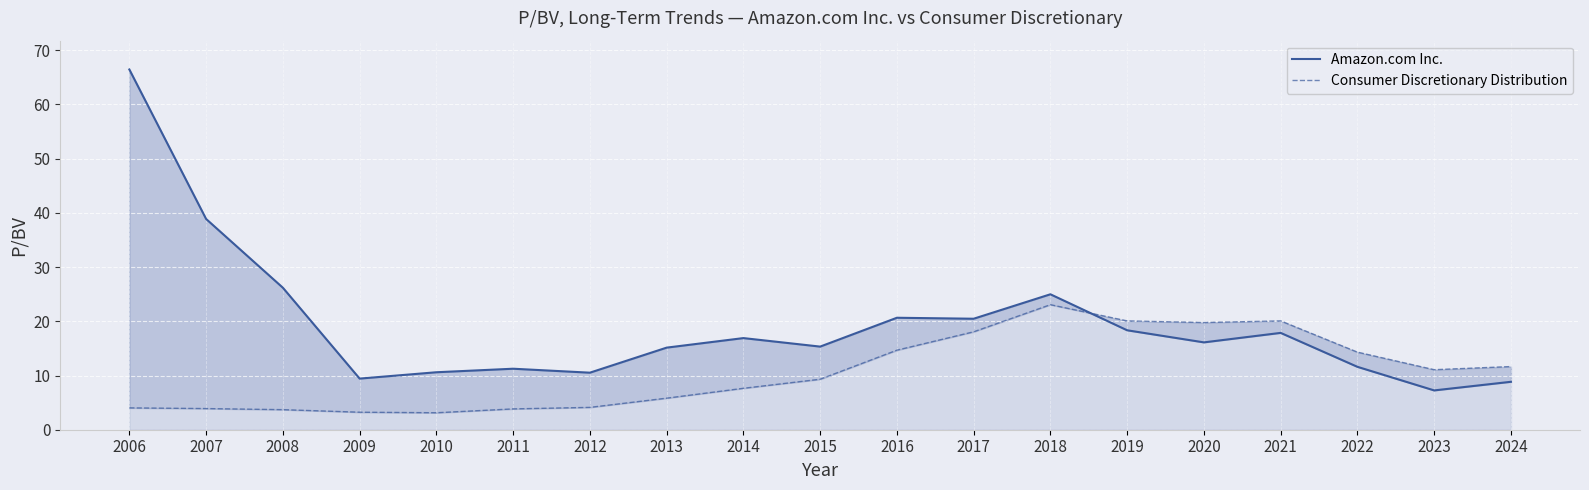

What is the lowest value of the Amazon.com Inc. series?

7.2